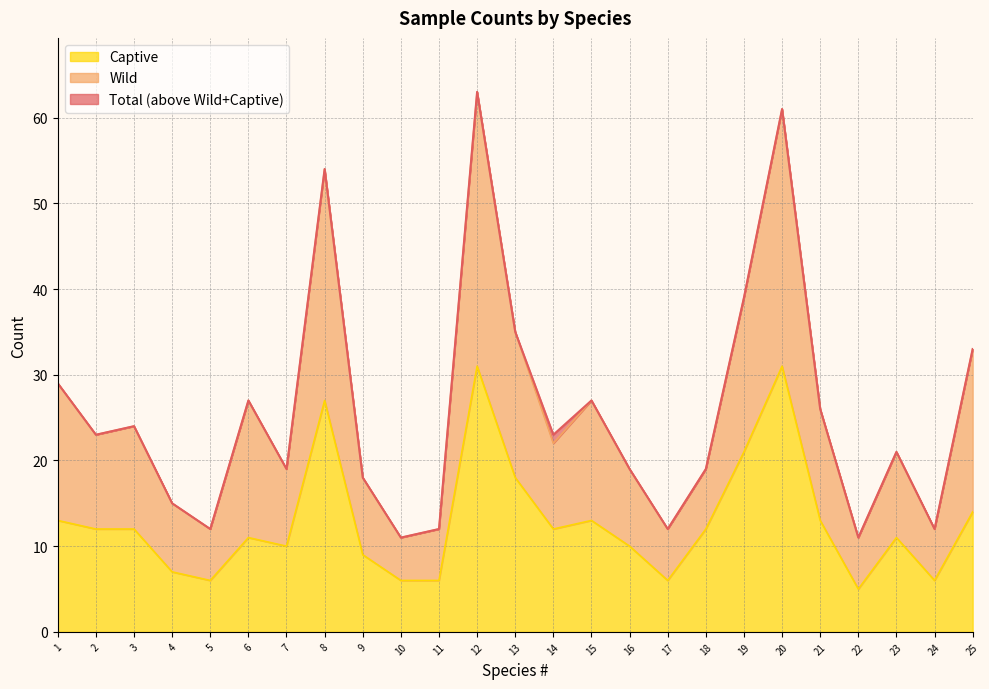

At which category is the sum across all series the highest?

12